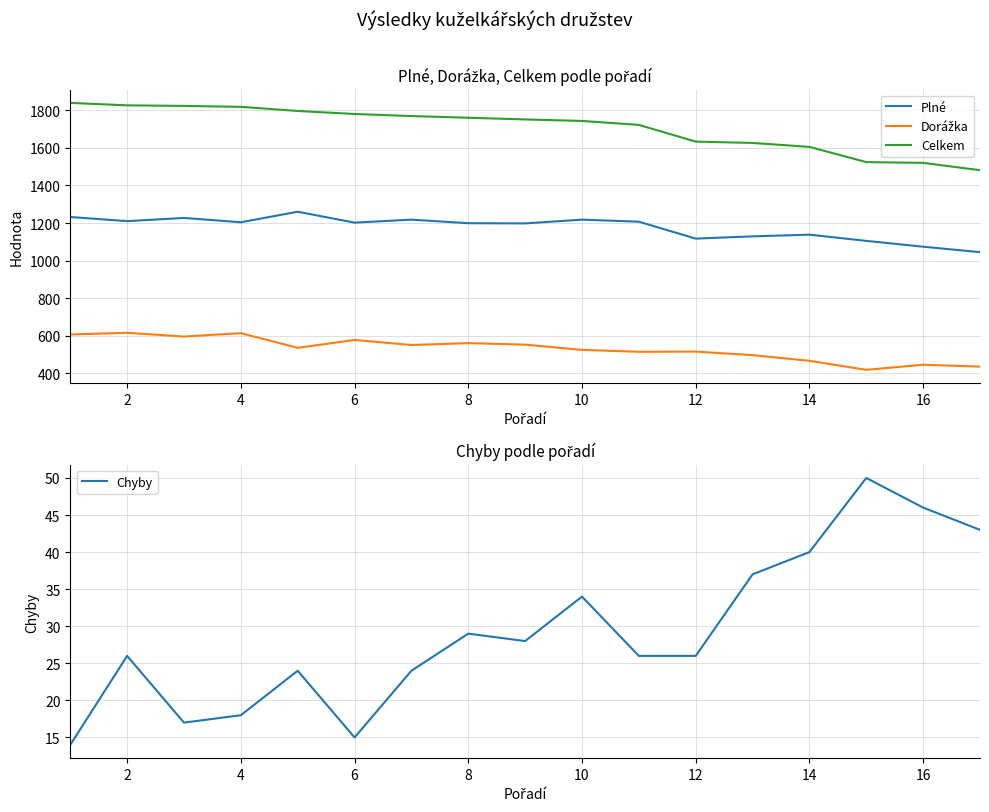

True or false: Chyby and Plné intersect in this chart.

False